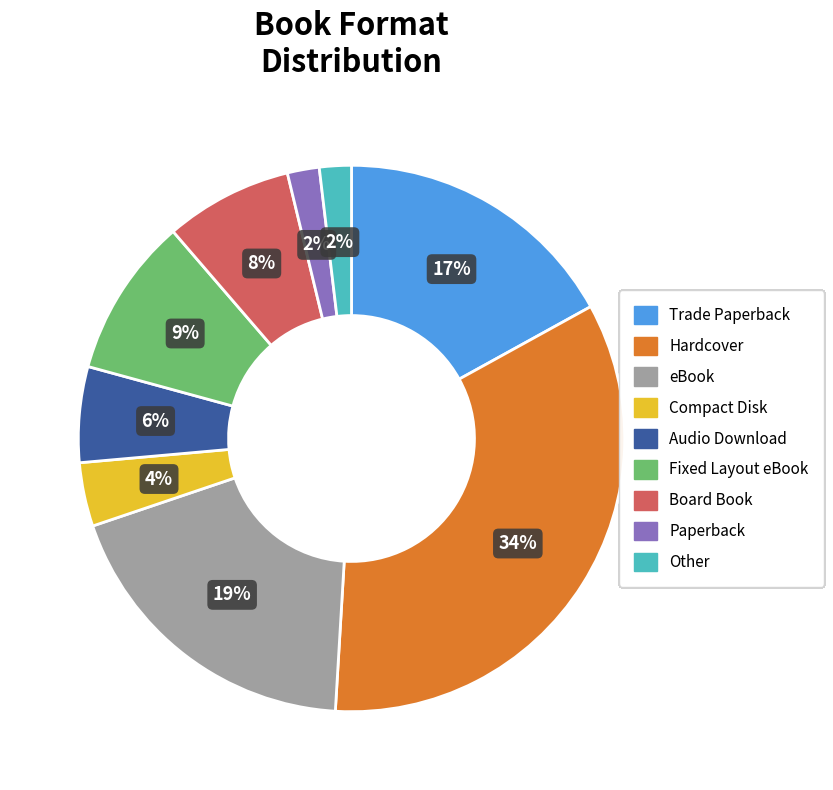

The Paperback slice represents 16% of the pie. True or false?

False